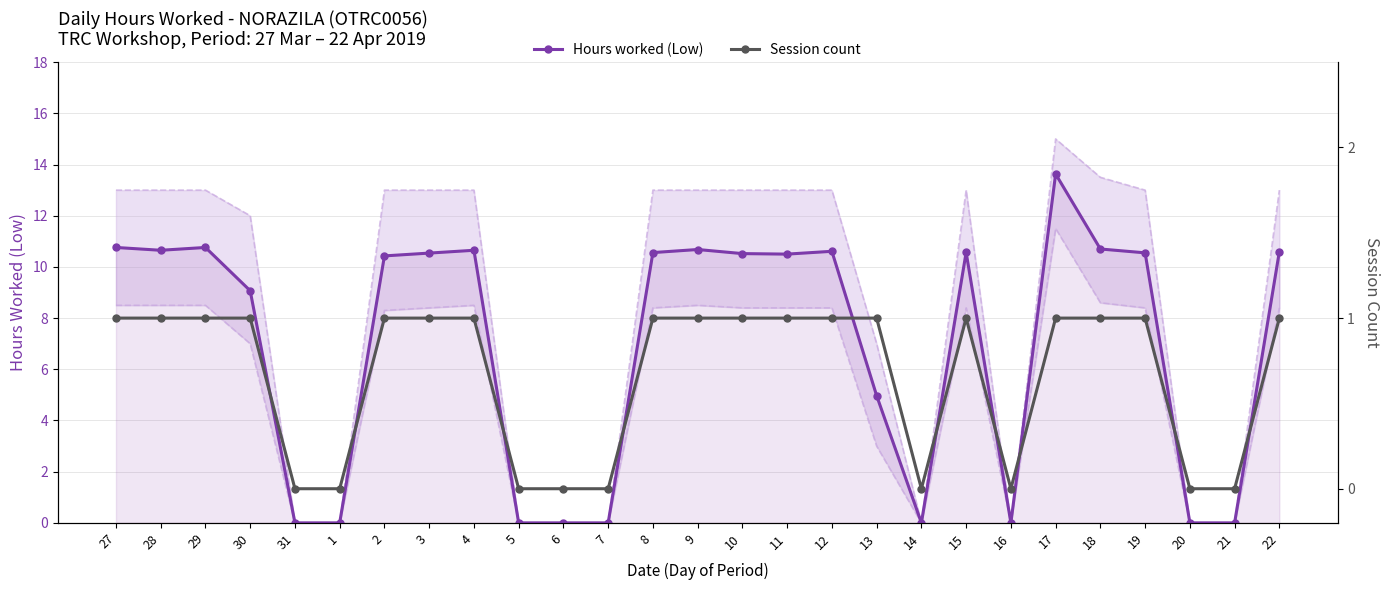

What is the maximum value for Hours worked (Low)?

13.6